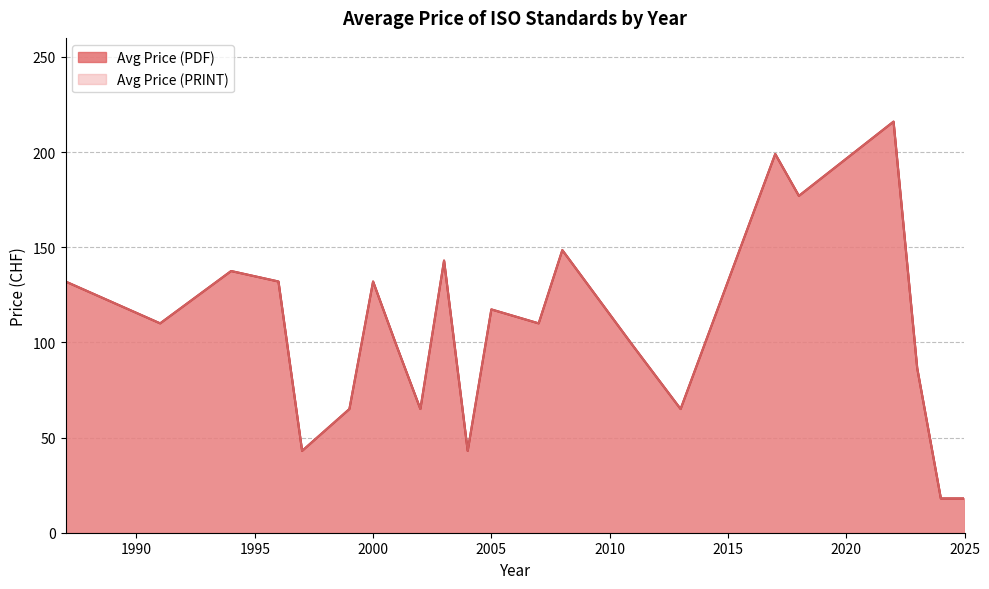

At which label does Avg Price (PRINT) first exceed 98?

1987